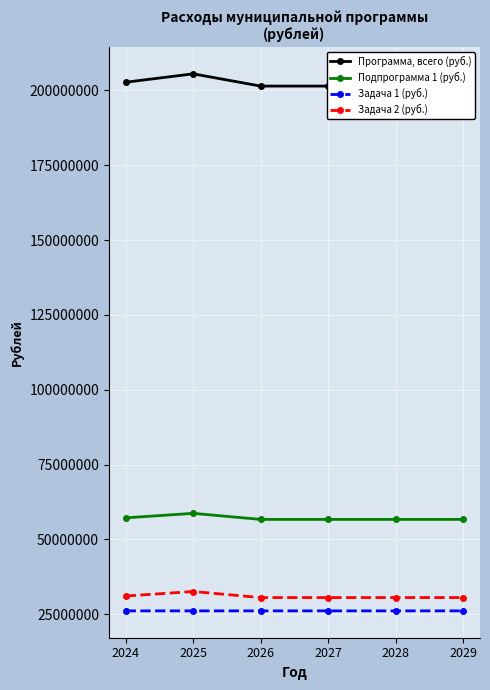

What is the maximum value shown in the chart?

205538686